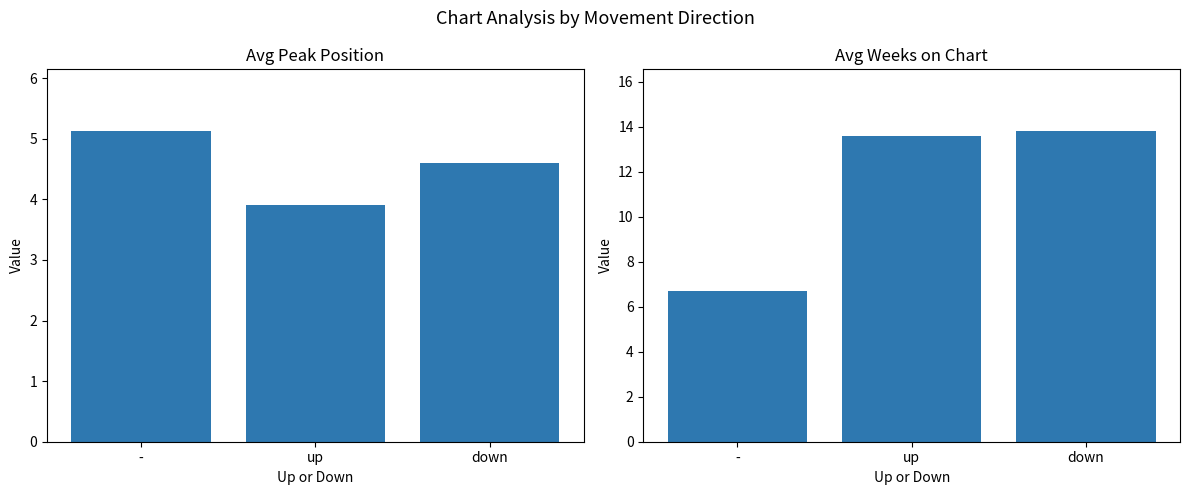

List the labels in order of Avg Peak Position value, largest first.

-, down, up